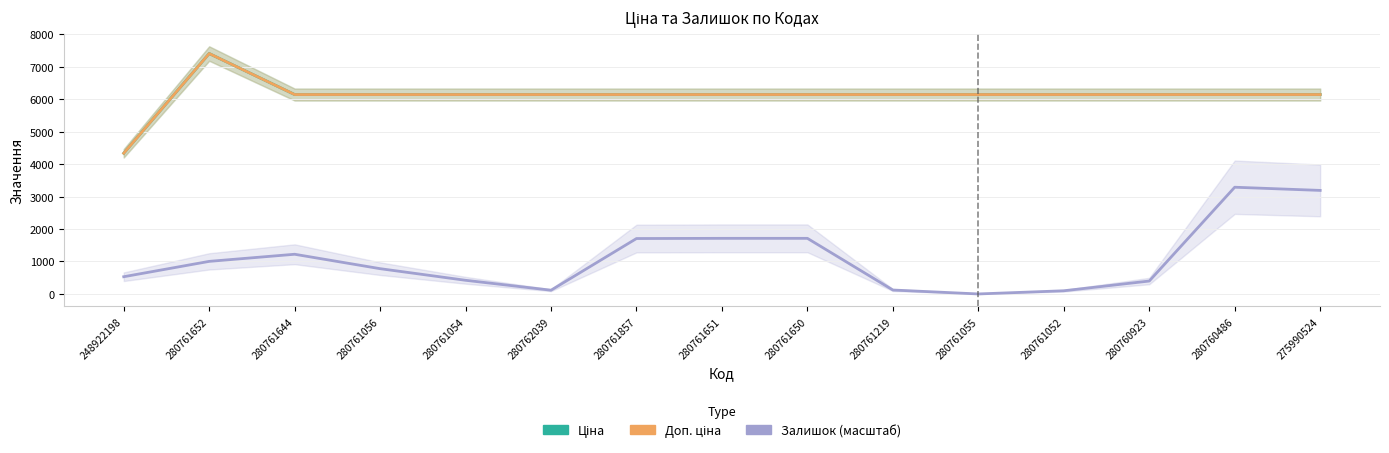

What is the value of the Ціна point at the 8th from the left?

6143.2